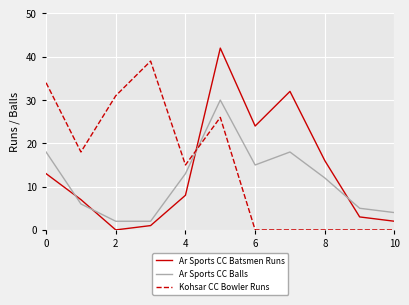

What is the maximum value for Kohsar CC Bowler Runs?

39